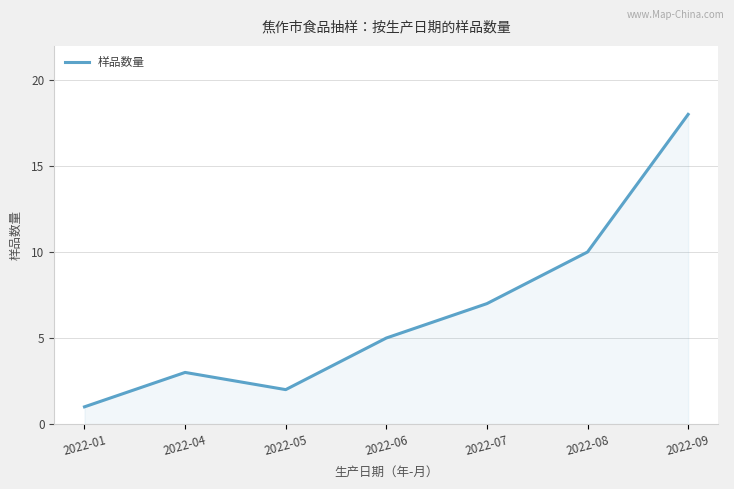

What is the difference between the maximum and minimum values?

17